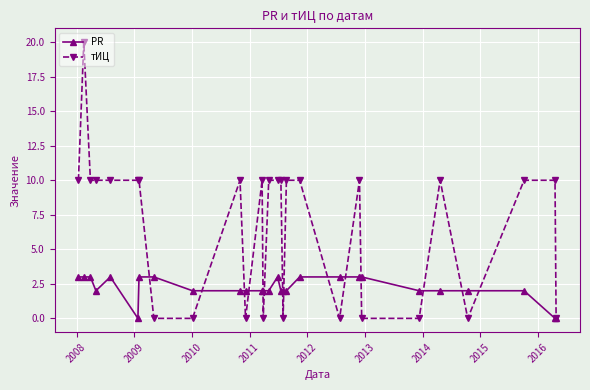

What is the value of the PR point at the 24th from the left?

2